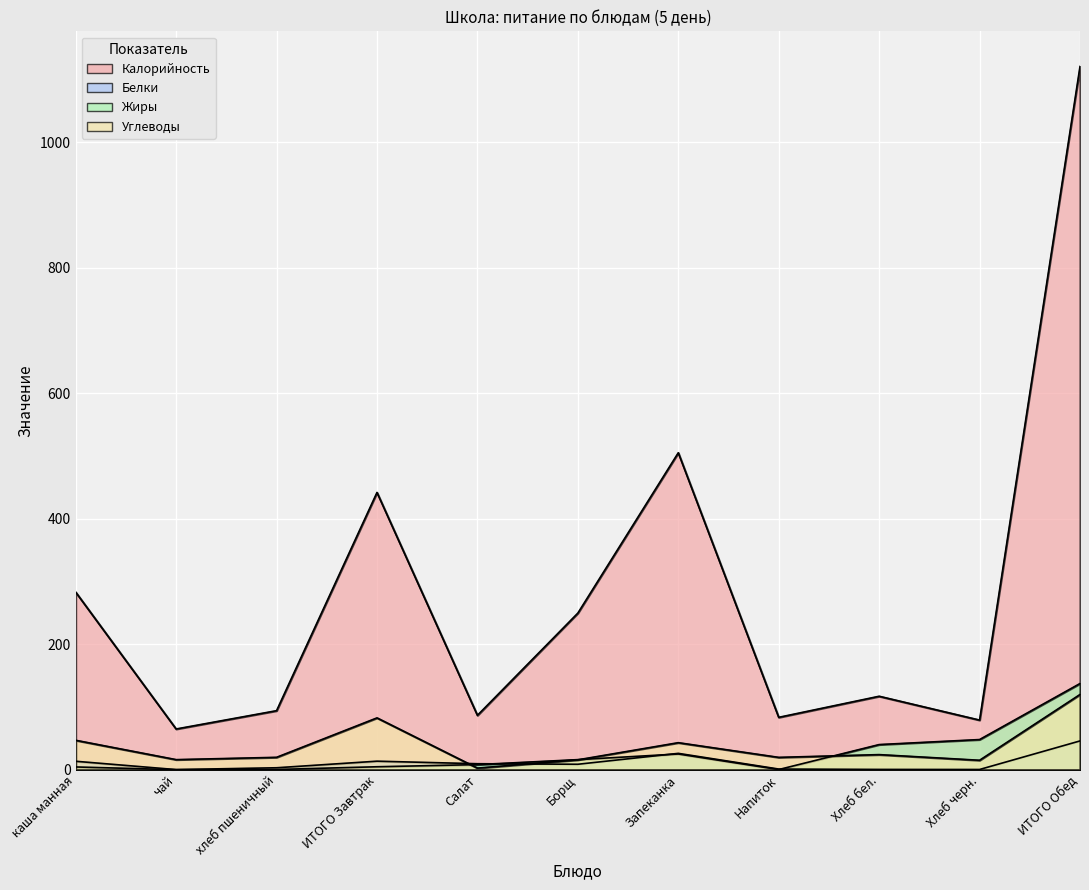

What are all the series names shown in the legend?

Калорийность, Белки, Жиры, Углеводы